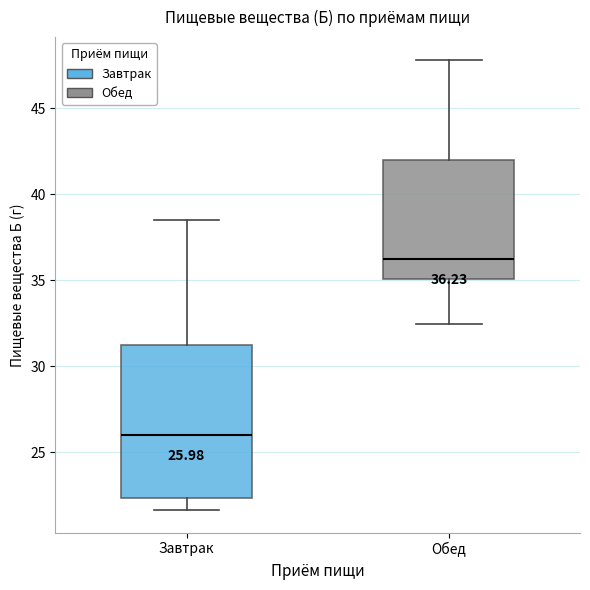

Comparing the boxes themselves (not the whiskers), which one is the tallest?

Завтрак